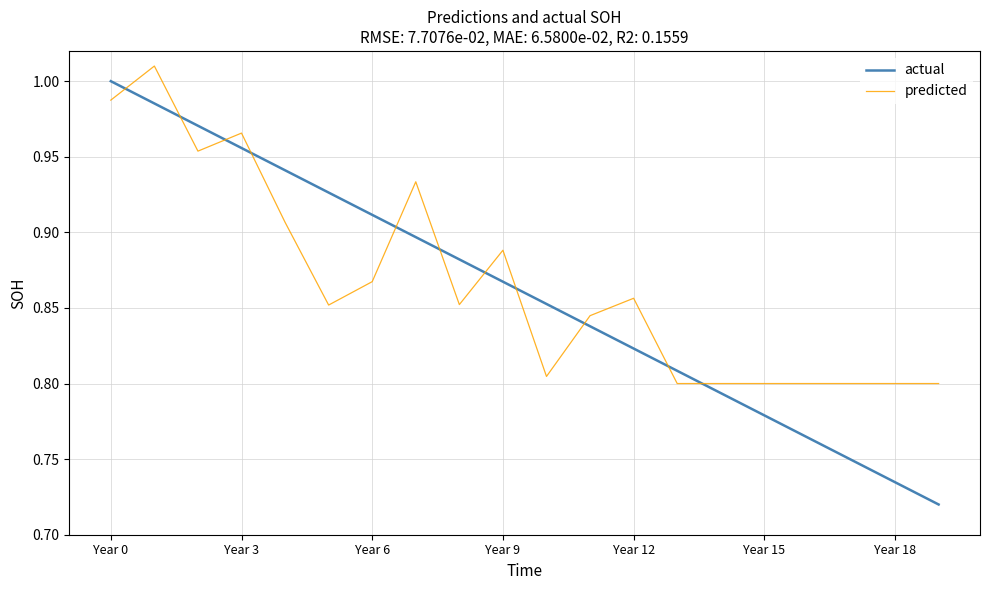

After their last crossing, which series has the higher values: actual or predicted?

predicted